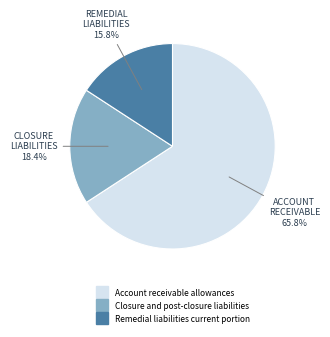

Is it true that Closure and post-closure liabilities is 5% of the pie?

False